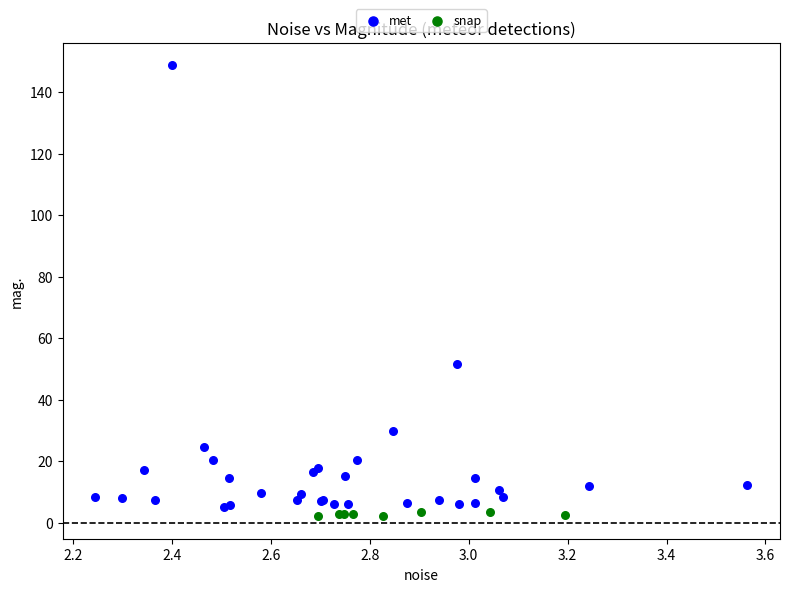

Which series has the largest Y range (max minus min)?

met